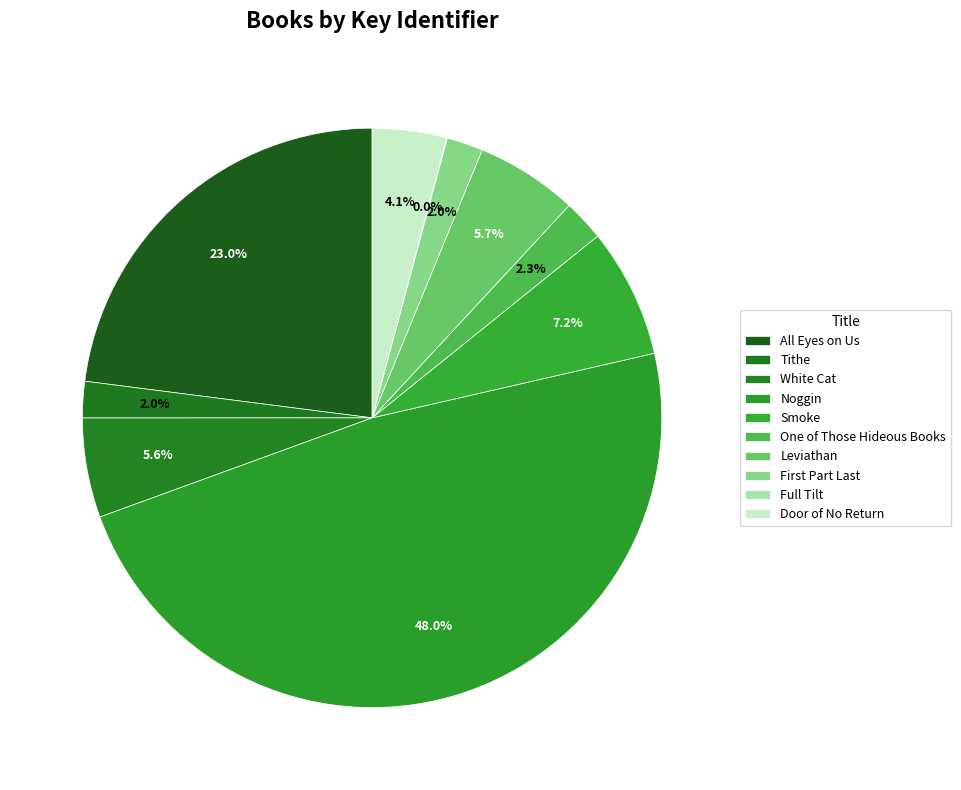

Approximately how many times larger is the value at Leviathan compared to Tithe?

2.8